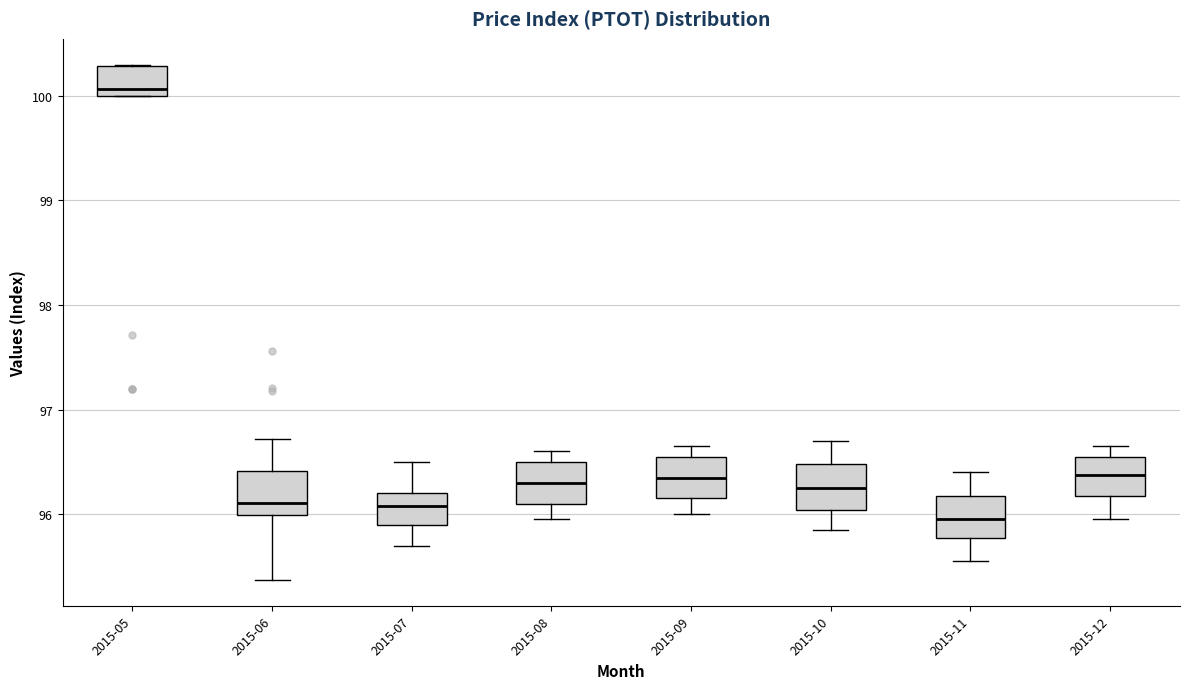

Reading left to right, transcribe this box plot: for each box, give where its median line is, the range the box spans, and where its two whiskers end, as read against the y-axis. The values are not printed on the chart, so give them approximately, as read against the axis.

2015-05: median 100.1, box 100.0 to 100.3, whiskers 100.0 to 100.3
2015-06: median 96.1, box 96.0 to 96.4, whiskers 95.4 to 96.7
2015-07: median 96.1, box 95.9 to 96.2, whiskers 95.7 to 96.5
2015-08: median 96.3, box 96.1 to 96.5, whiskers 96.0 to 96.6
2015-09: median 96.4, box 96.2 to 96.6, whiskers 96.0 to 96.7
2015-10: median 96.3, box 96.0 to 96.5, whiskers 95.9 to 96.7
2015-11: median 96.0, box 95.8 to 96.2, whiskers 95.6 to 96.4
2015-12: median 96.4, box 96.2 to 96.6, whiskers 96.0 to 96.7